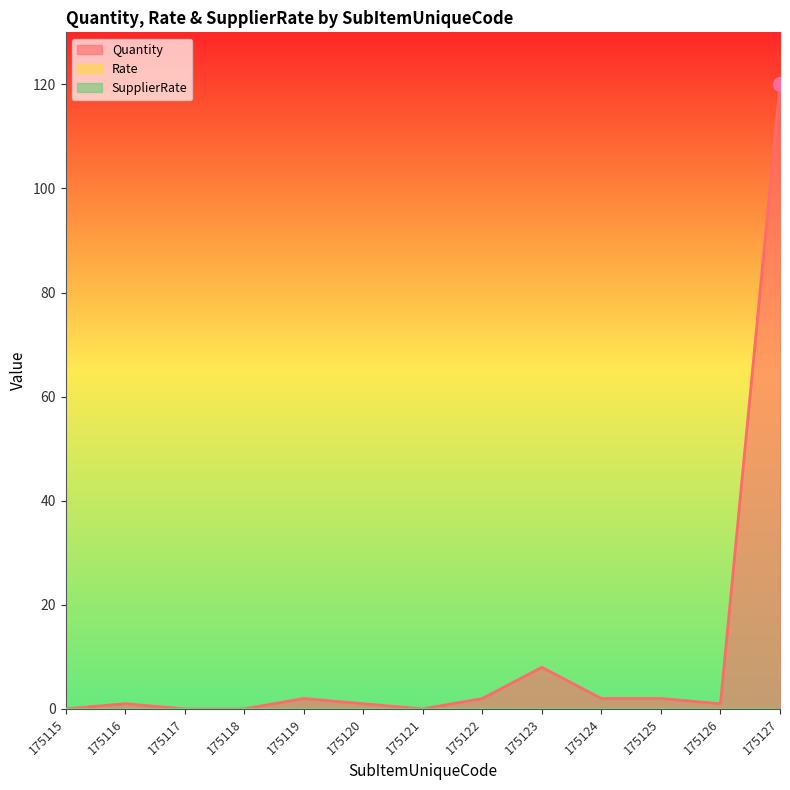

Where does the Quantity series first go above 1?

175119